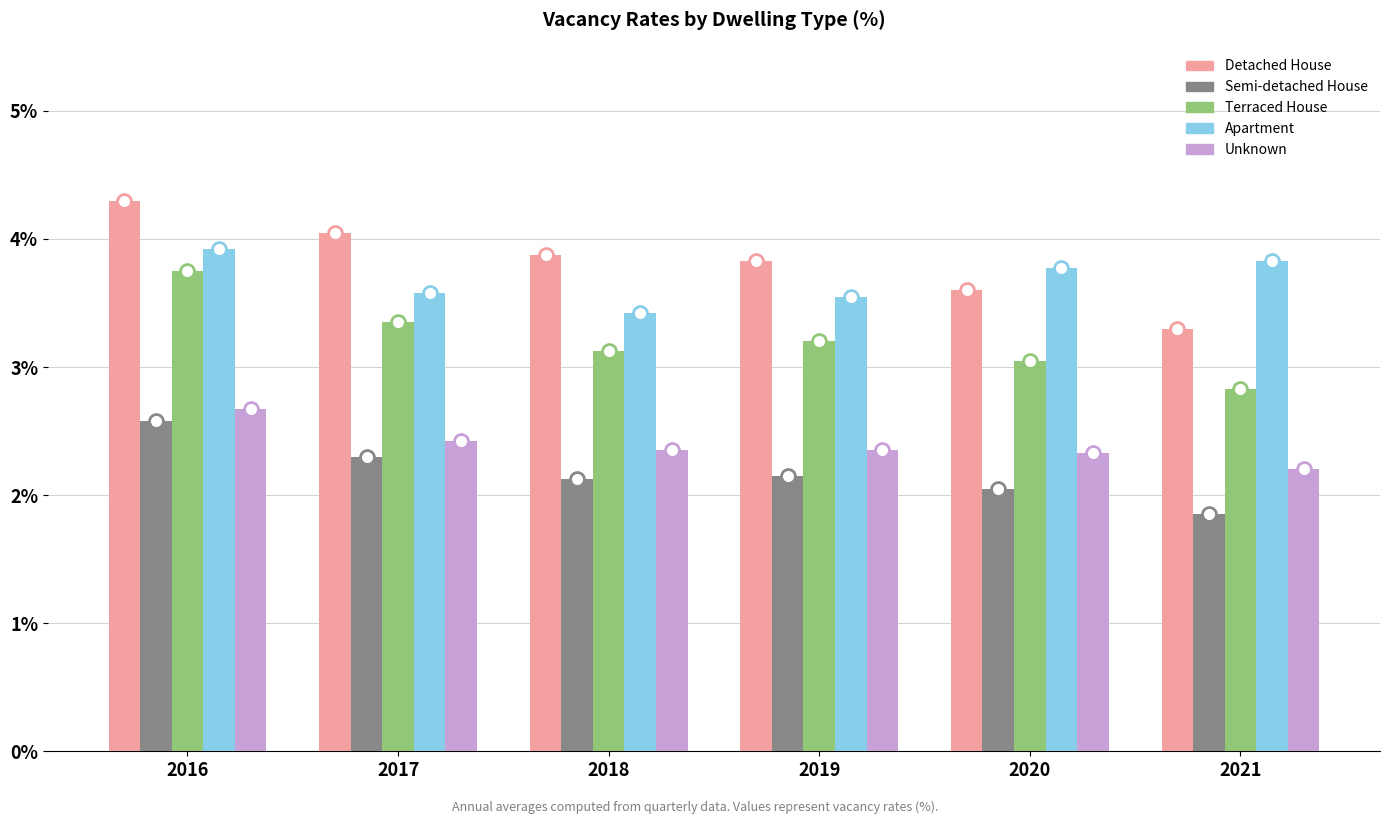

List the series in order of their peak value, highest first.

Detached House, Apartment, Terraced House, Unknown, Semi-detached House